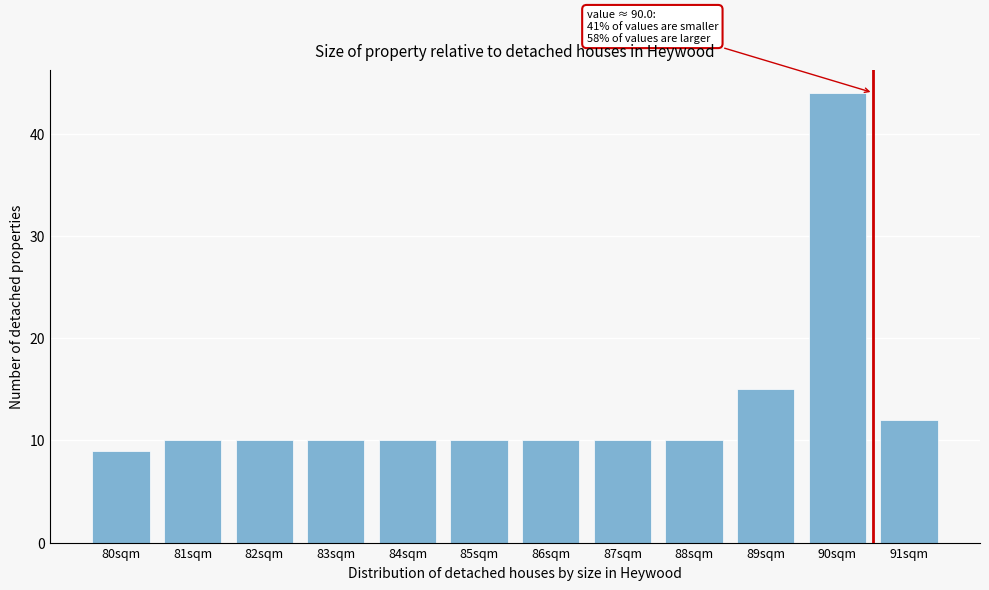

Reading left to right, transcribe all the data shown in this chart.

80sqm=9	81sqm=10	82sqm=10	83sqm=10	84sqm=10	85sqm=10	86sqm=10	87sqm=10	88sqm=10	89sqm=15	90sqm=44	91sqm=12